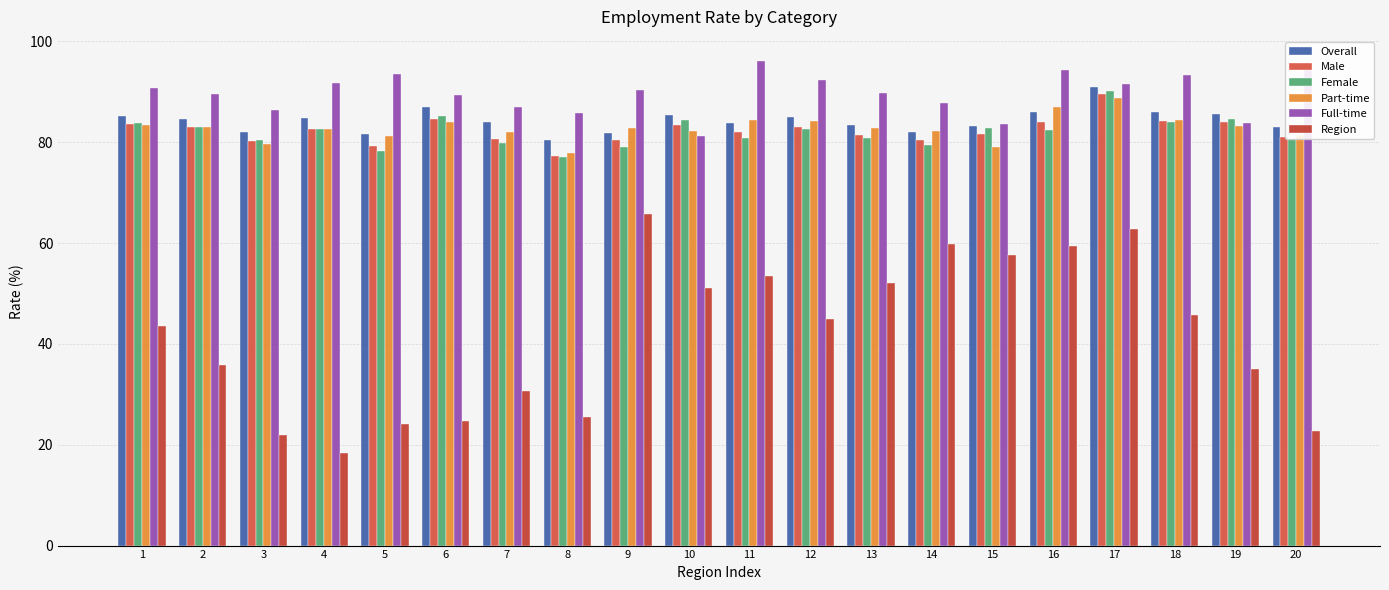

What is the sum of the Part-time values at 7 and 15?

161.1